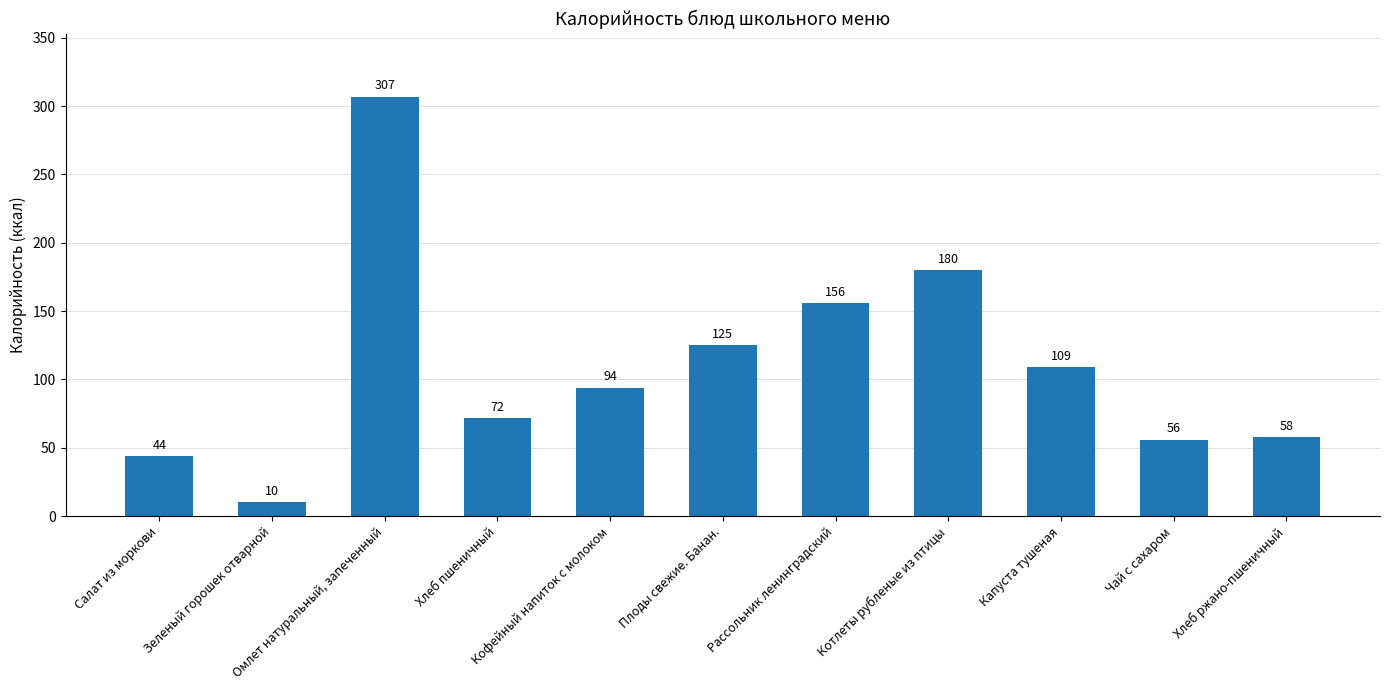

What is the difference between the maximum and minimum values?

297